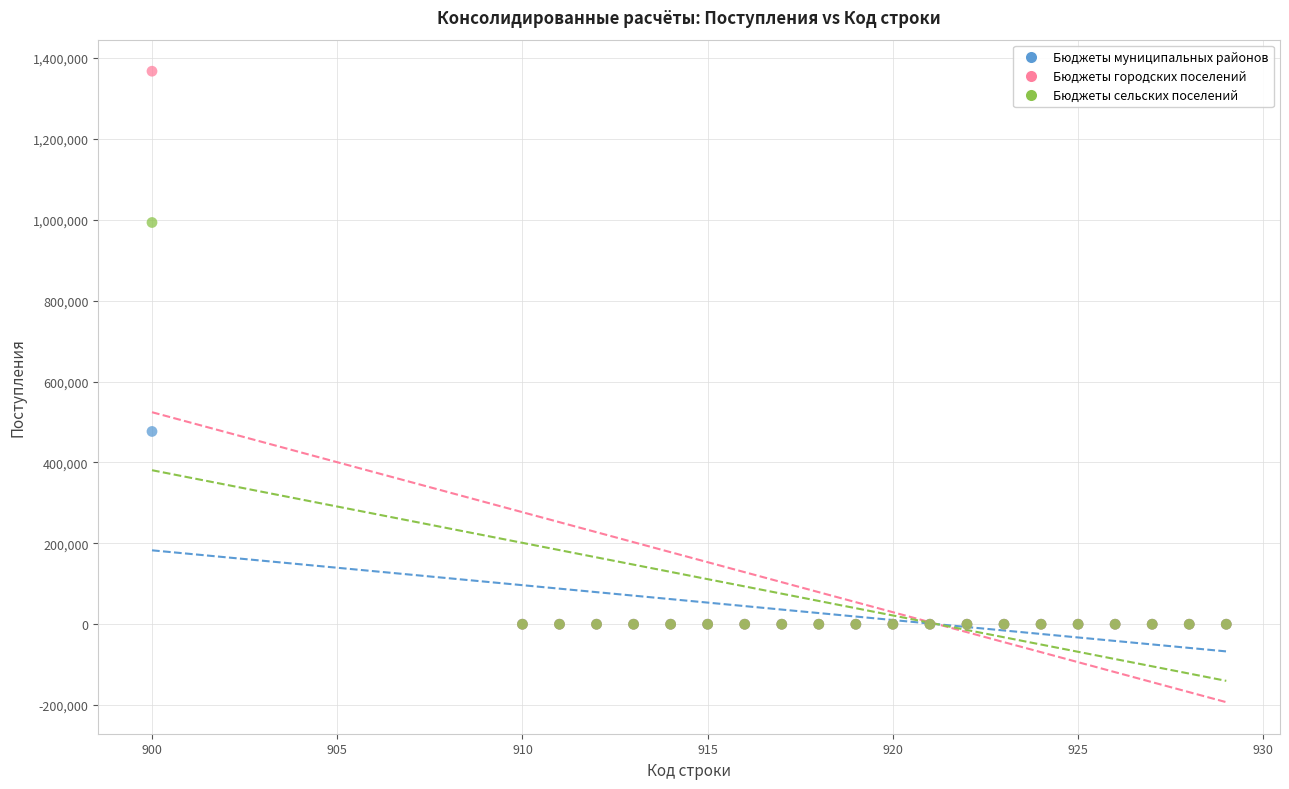

What are all the series names shown in the legend?

Бюджеты муниципальных районов, Бюджеты городских поселений, Бюджеты сельских поселений